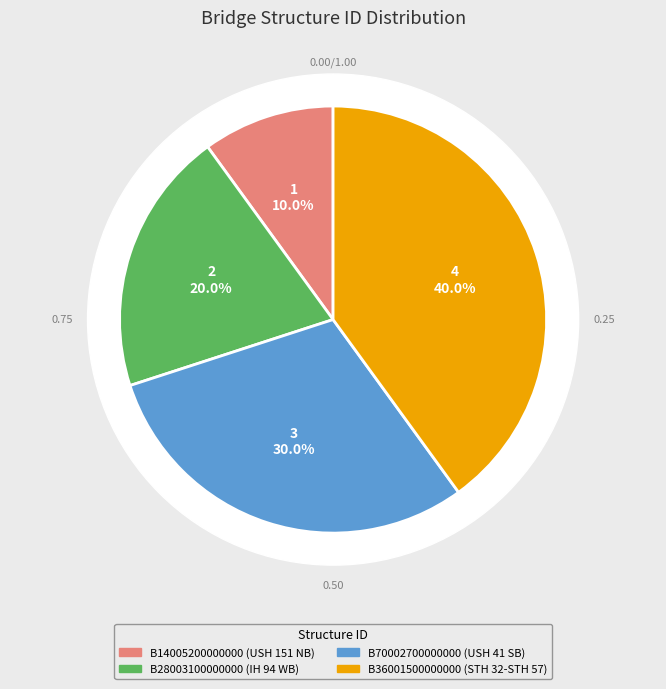

Rank the categories by value from lowest to highest.

B14005200000000, B28003100000000, B70002700000000, B36001500000000